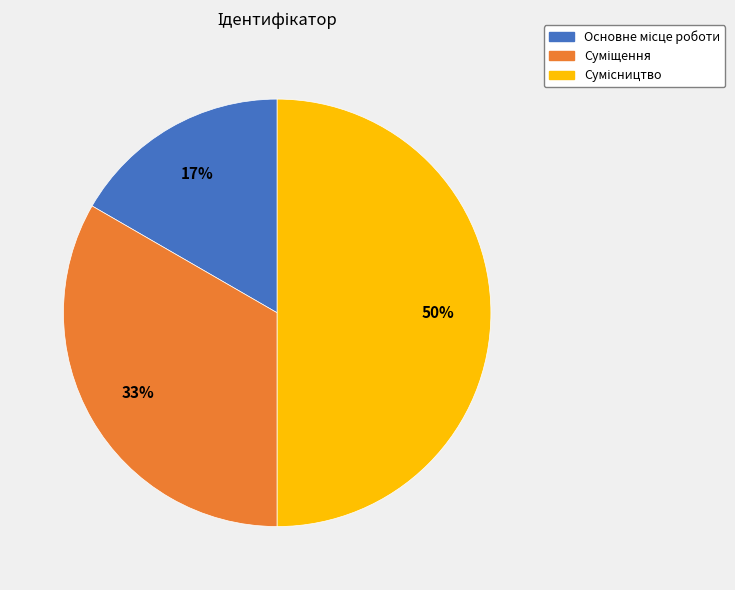

To the nearest percent, what is the average slice percentage?

33%